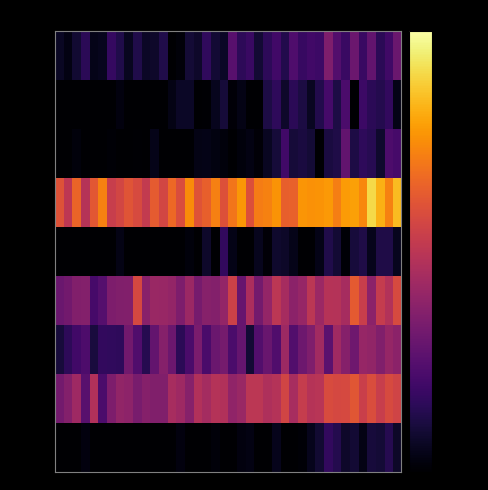

At which category does the chart reach its peak across all series?

36